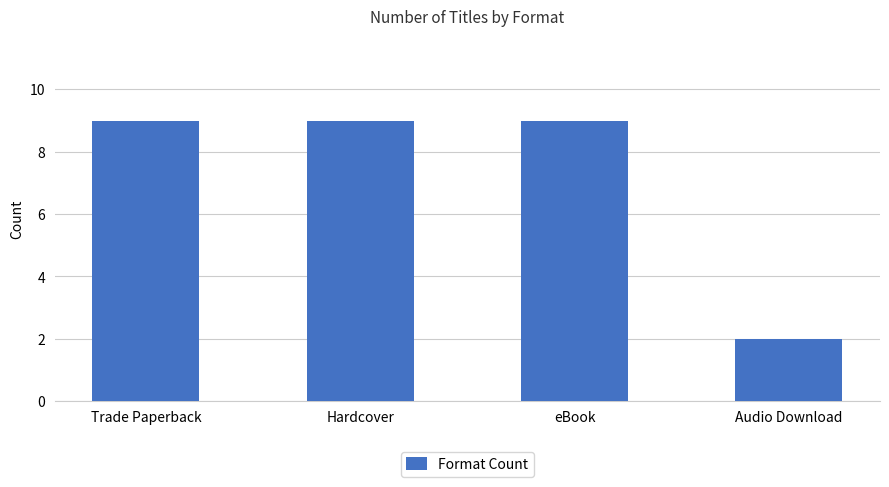

The value at Hardcover is 9. True or false?

True